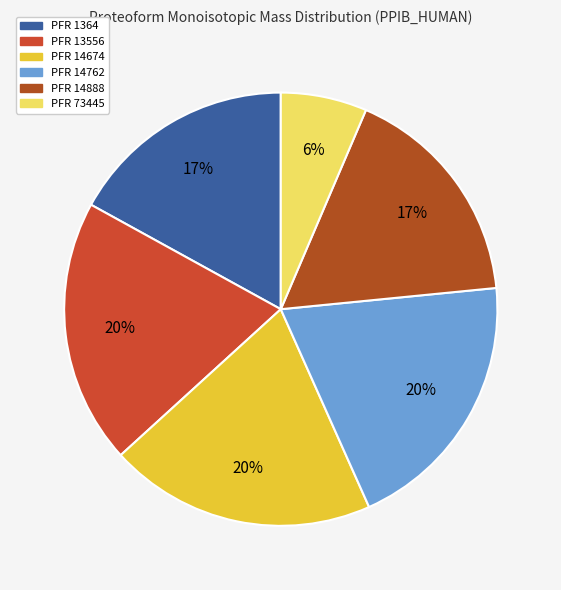

To the nearest percent, what is the difference between the largest and smallest slice percentages?

13%